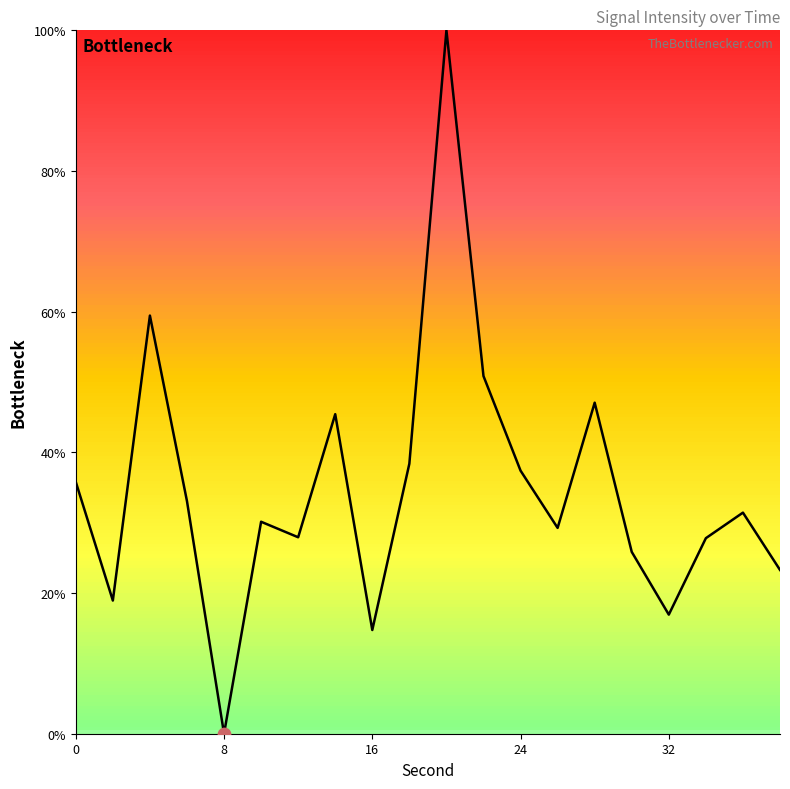

What is the maximum value shown in the chart?

100.0